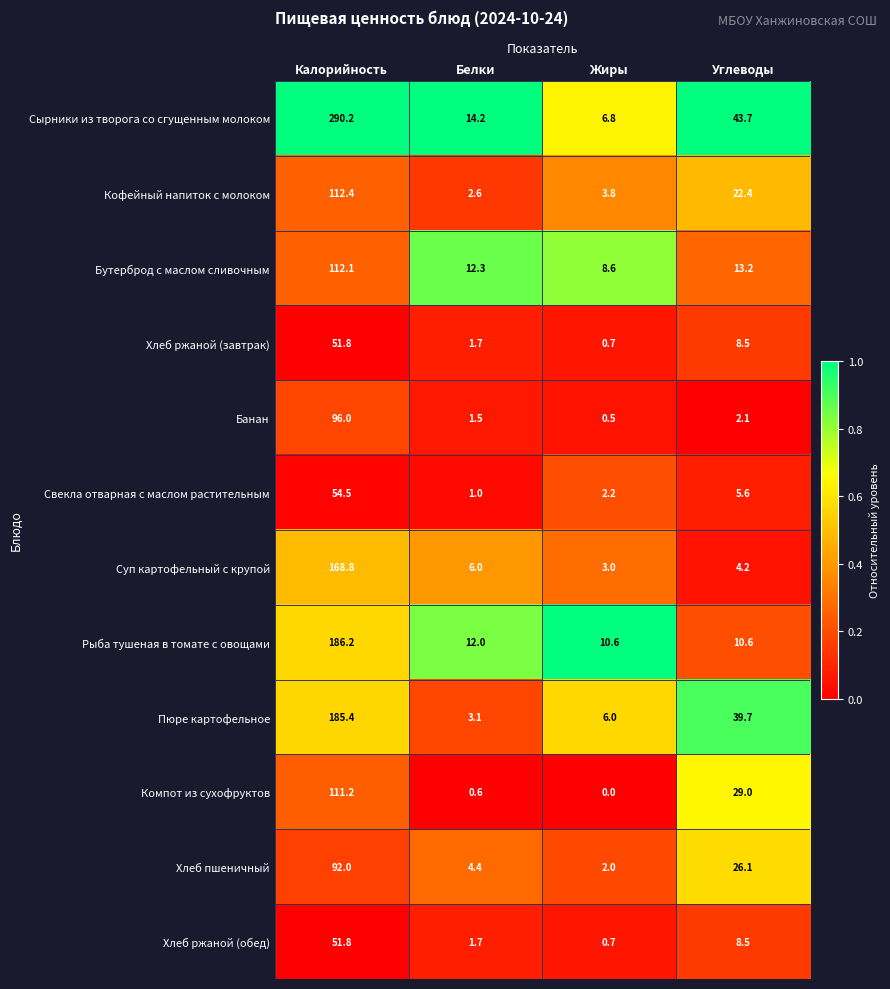

Which label corresponds to the smallest value in the chart?

Жиры